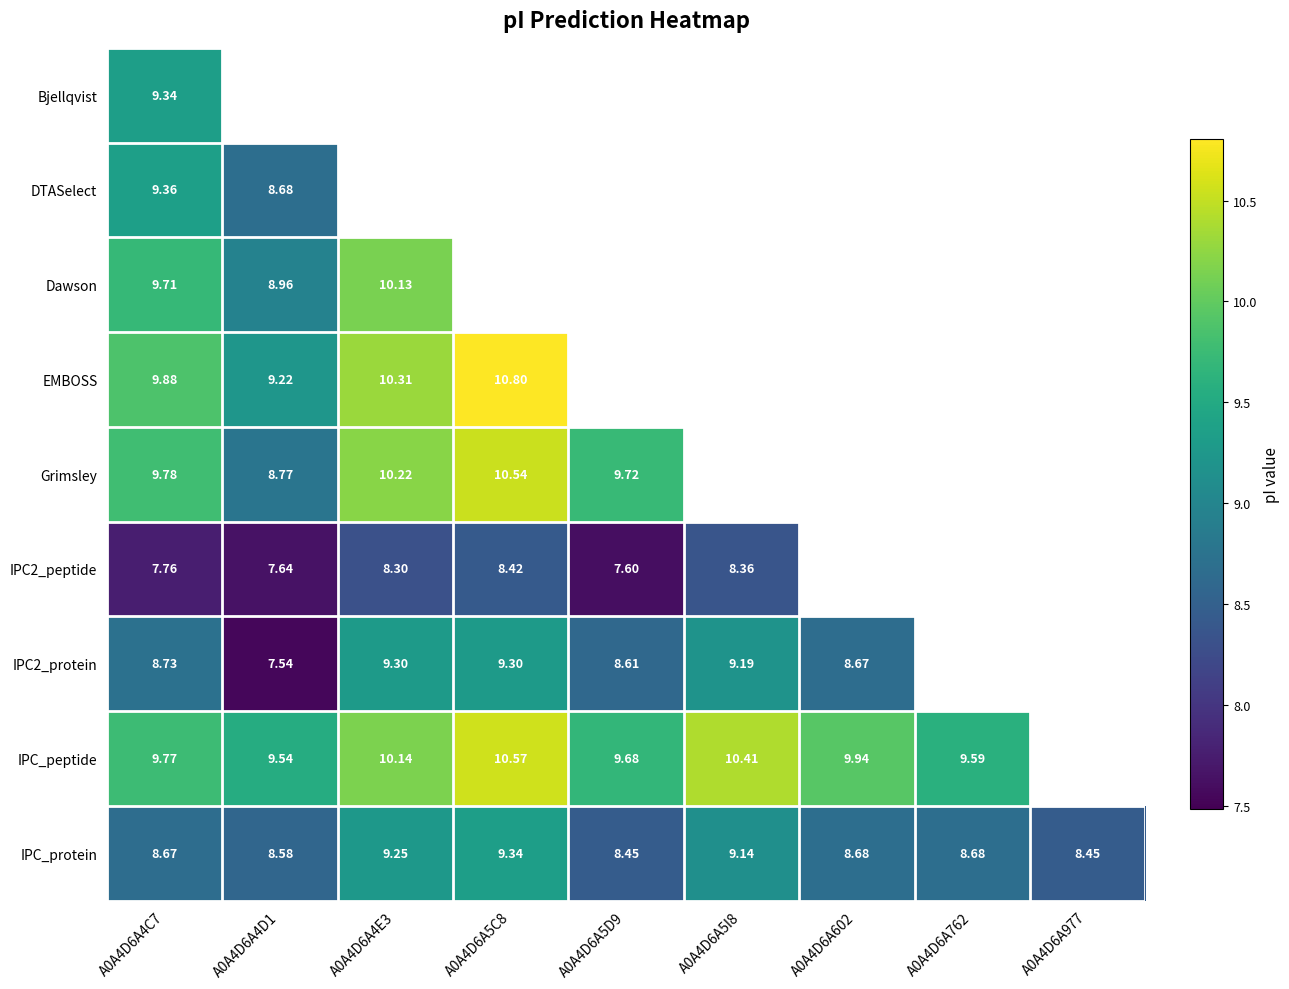

Is the value of IPC_protein at A0A4D6A977 greater than the value of Bjellqvist at A0A4D6A4C7?

No